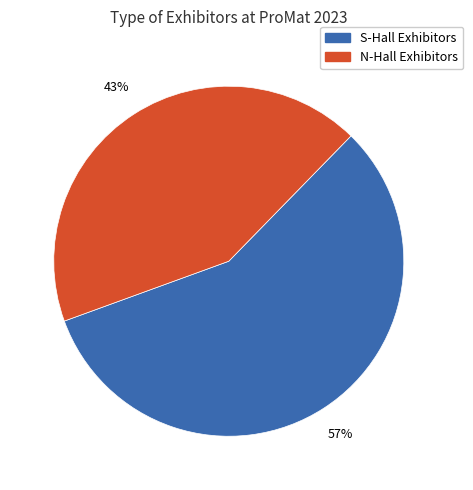

To the nearest percent, what percentage of the pie is S-Hall Exhibitors?

57%